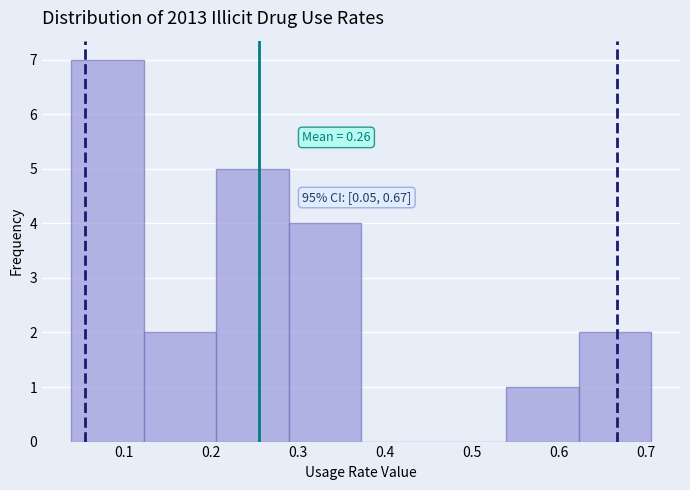

Which range on the x-axis has the tallest bar?

0.04 to 0.12